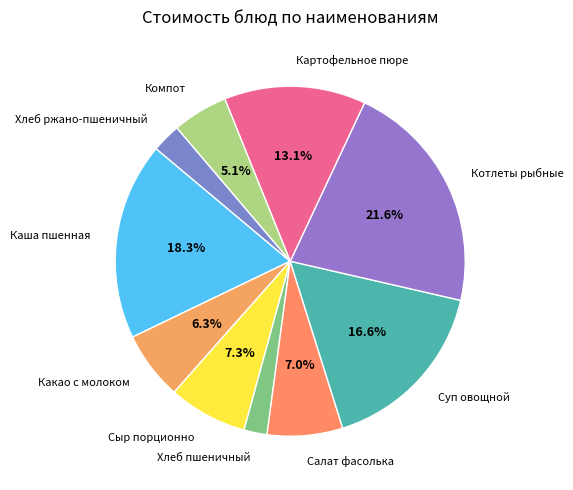

To the nearest percent, what percentage of the pie is Сыр порционно?

7%